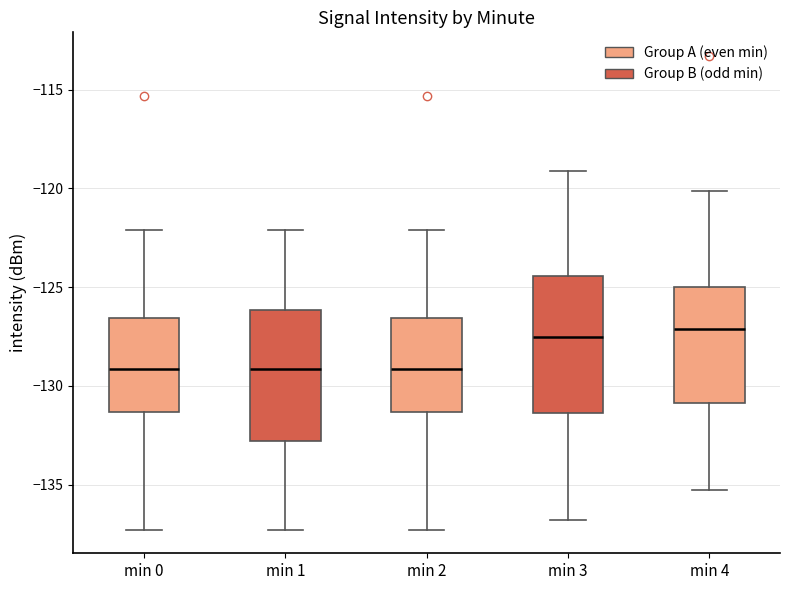

Where does the lower whisker of the box for min 4 end on the y-axis? The values are not printed on the chart, so give them approximately, as read against the axis.

-135.5